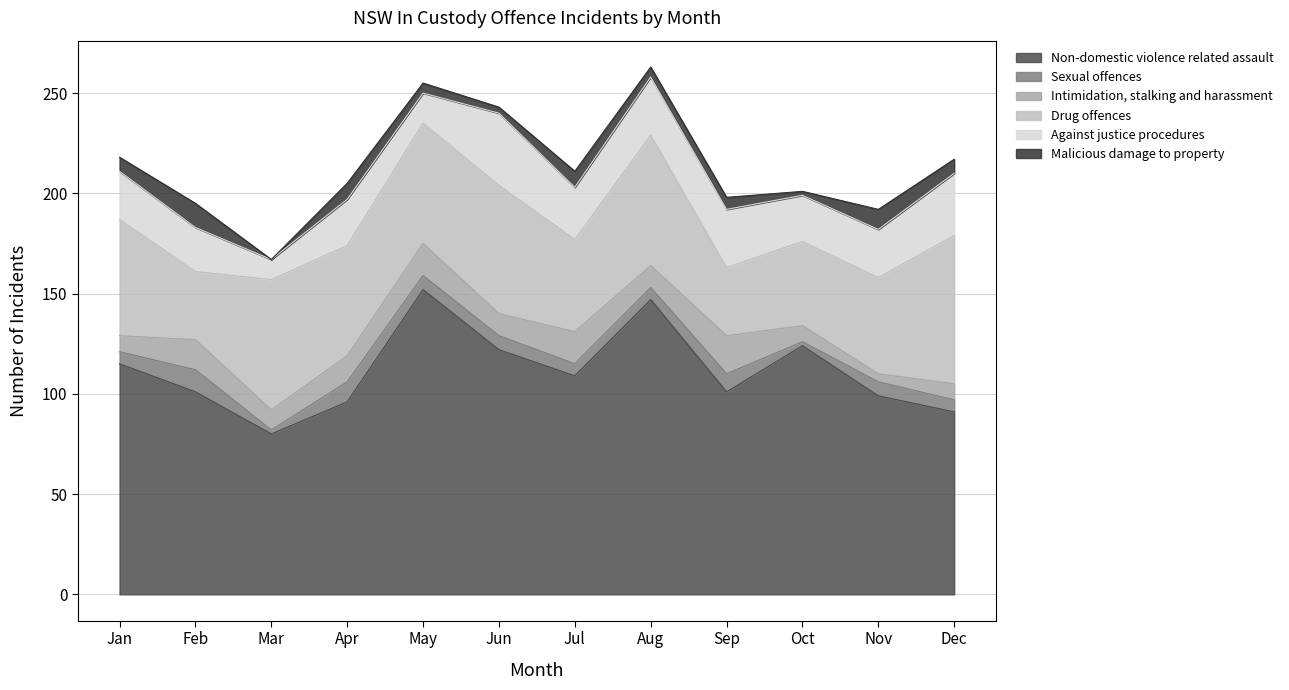

Between which two adjacent categories do Intimidation, stalking and harassment and Malicious damage to property first intersect?

9 and 10